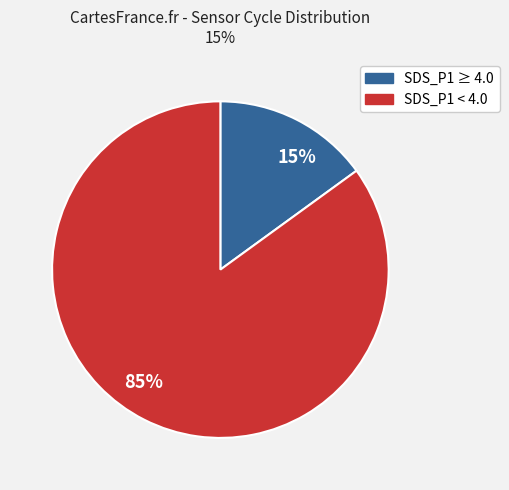

Is there a majority slice in this chart?

Yes